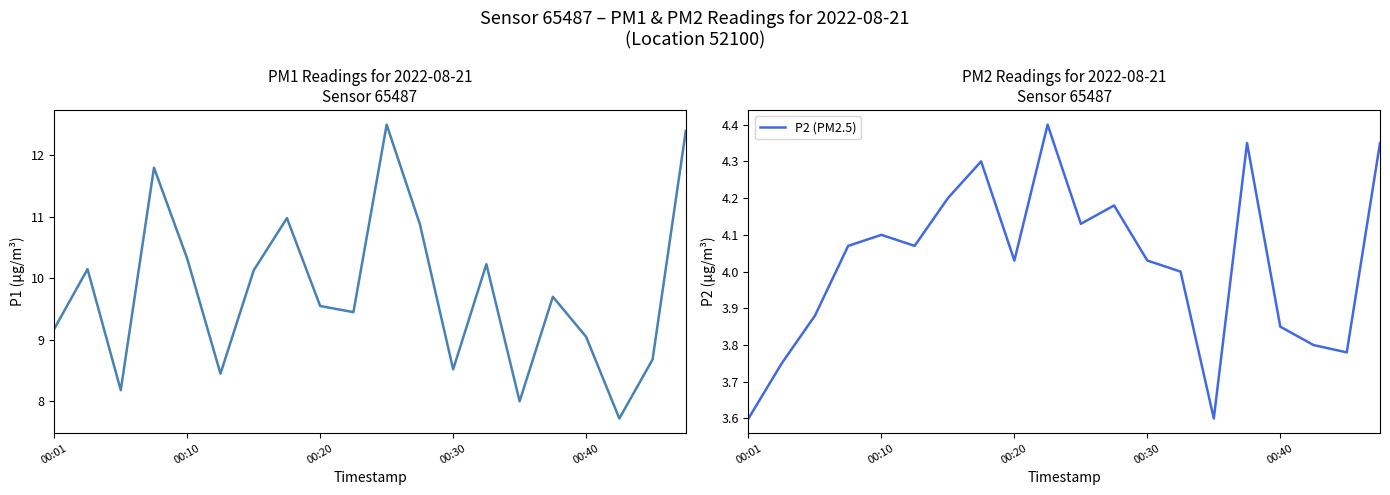

Which series has the largest total across all categories?

P1